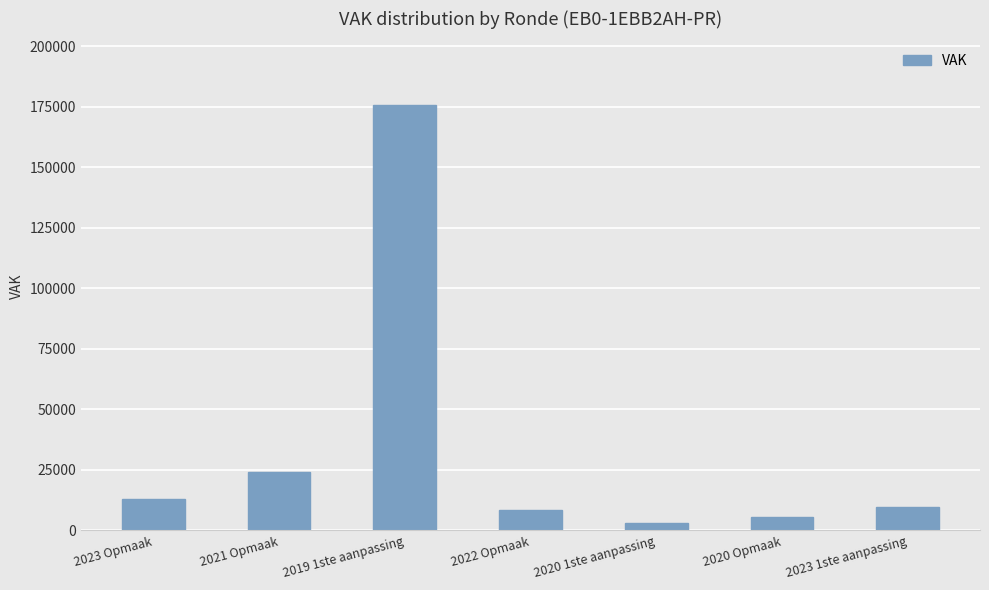

At which label is the value closest to 89425?

2021 Opmaak